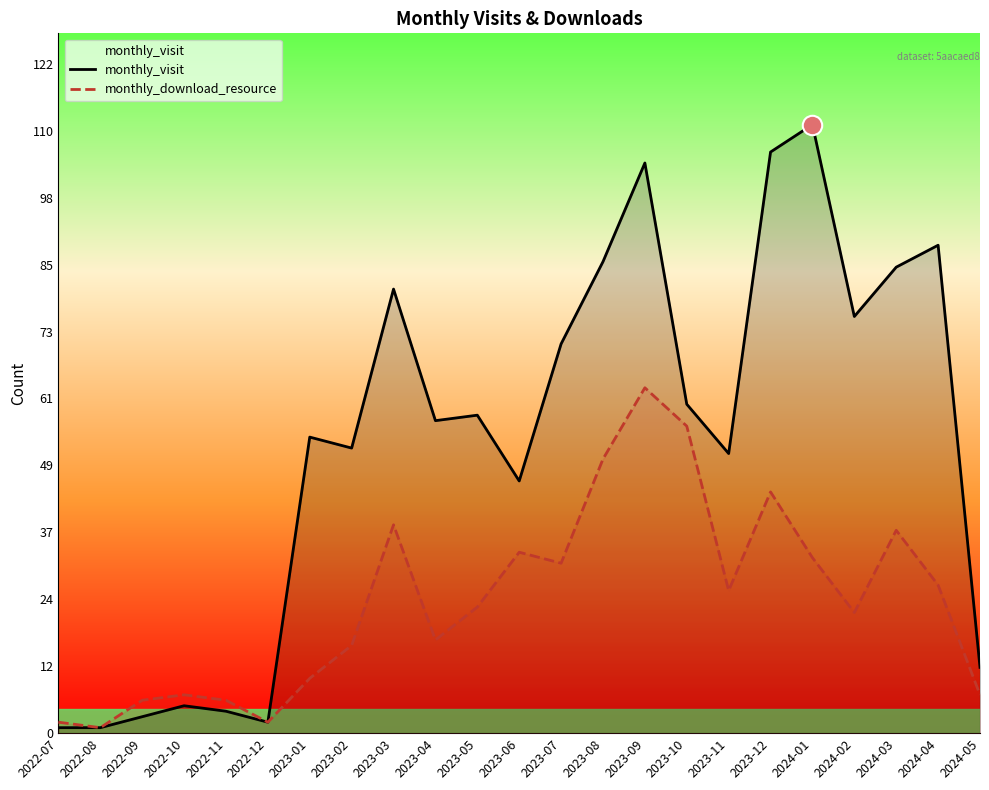

Which series has the widest spread of values?

monthly_visit